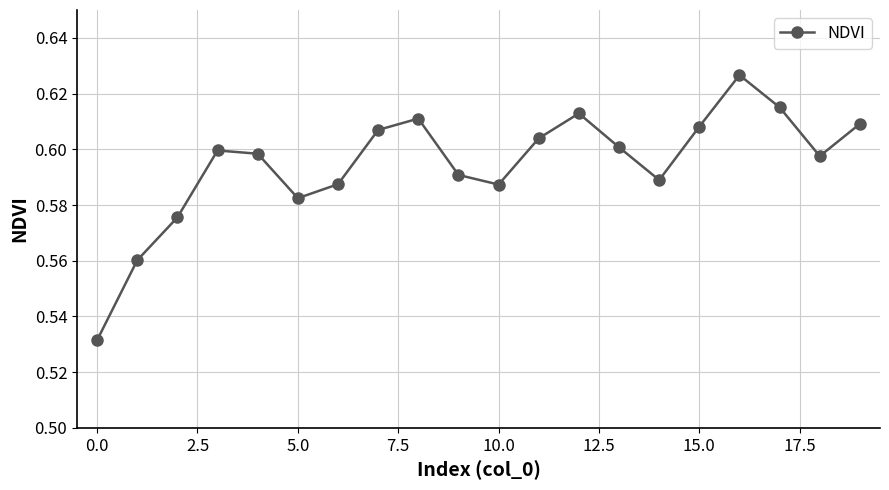

How many values are between 0 and 1?

20